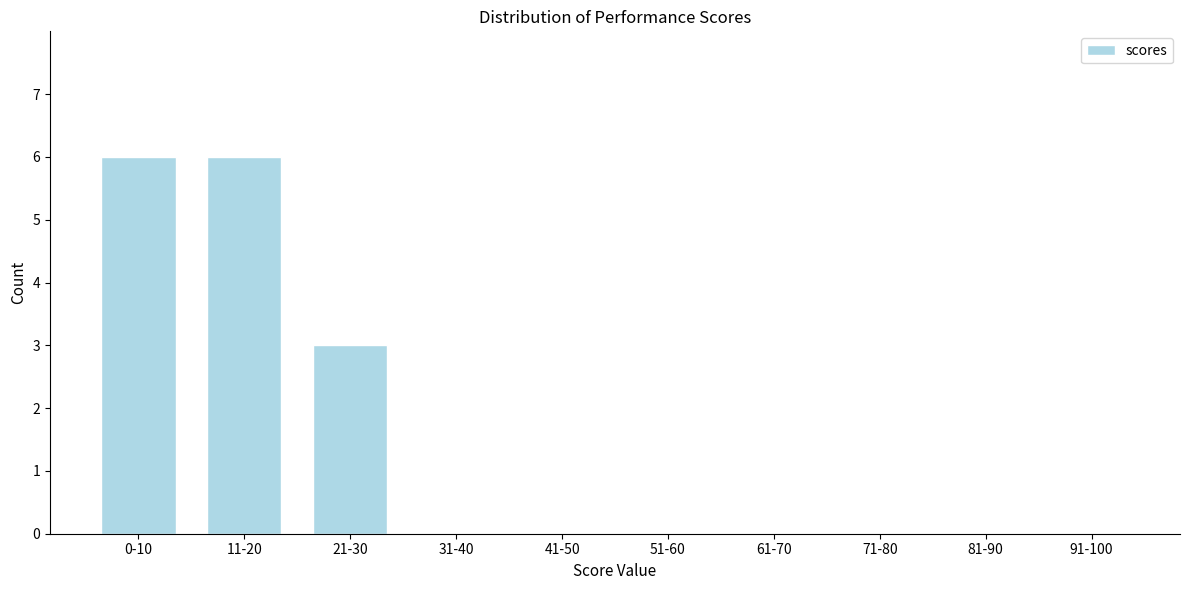

Reading right to left, list all the values displayed in this chart.

91-100=0	81-90=0	71-80=0	61-70=0	51-60=0	41-50=0	31-40=0	21-30=3	11-20=6	0-10=6